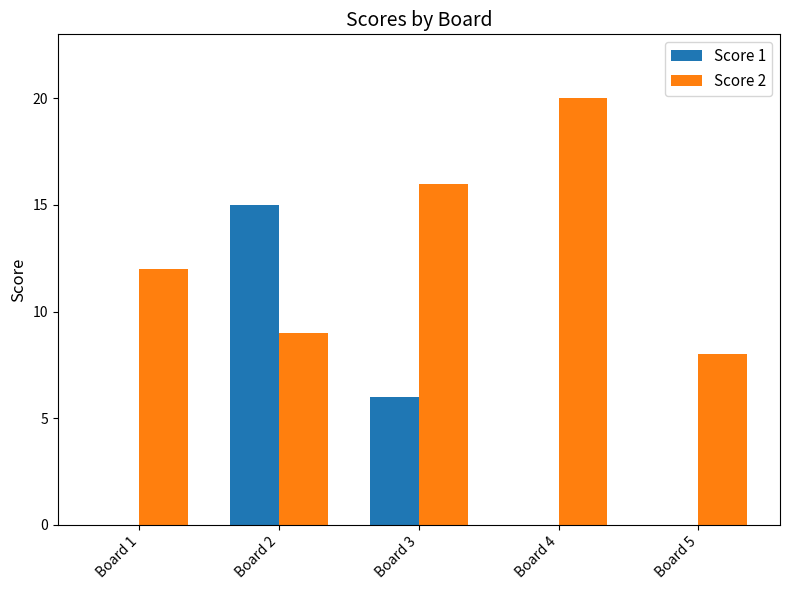

How many categories are shown in the chart?

5